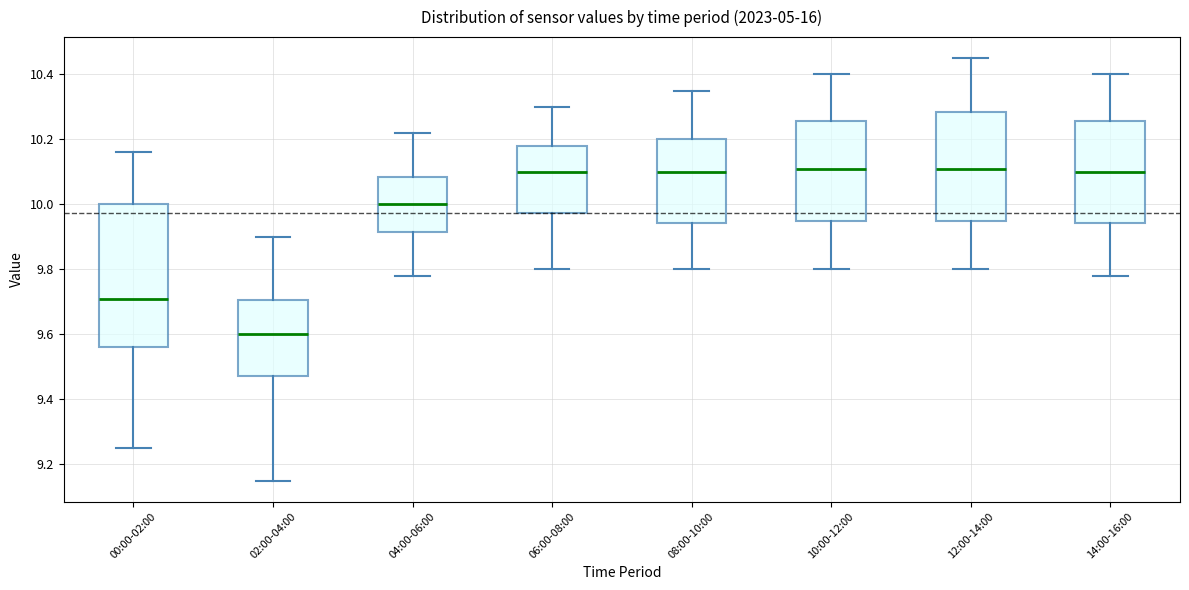

Reading left to right, transcribe this box plot: for each box, give where its median line is, the range the box spans, and where its two whiskers end, as read against the y-axis. The values are not printed on the chart, so give them approximately, as read against the axis.

00:00-02:00: median 9.72, box 9.56 to 10.00, whiskers 9.26 to 10.16
02:00-04:00: median 9.60, box 9.48 to 9.70, whiskers 9.16 to 9.90
04:00-06:00: median 10.00, box 9.92 to 10.08, whiskers 9.78 to 10.22
06:00-08:00: median 10.10, box 9.98 to 10.18, whiskers 9.80 to 10.30
08:00-10:00: median 10.10, box 9.94 to 10.20, whiskers 9.80 to 10.36
10:00-12:00: median 10.12, box 9.96 to 10.26, whiskers 9.80 to 10.40
12:00-14:00: median 10.12, box 9.96 to 10.28, whiskers 9.80 to 10.46
14:00-16:00: median 10.10, box 9.94 to 10.26, whiskers 9.78 to 10.40